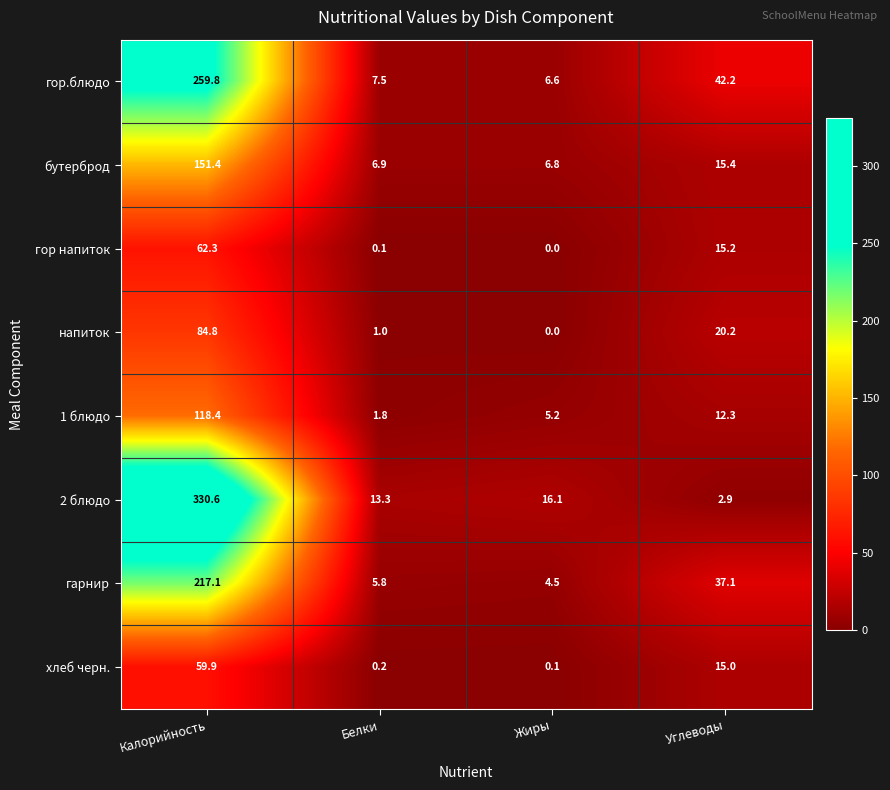

Which series has the largest total across all categories?

2 блюдо